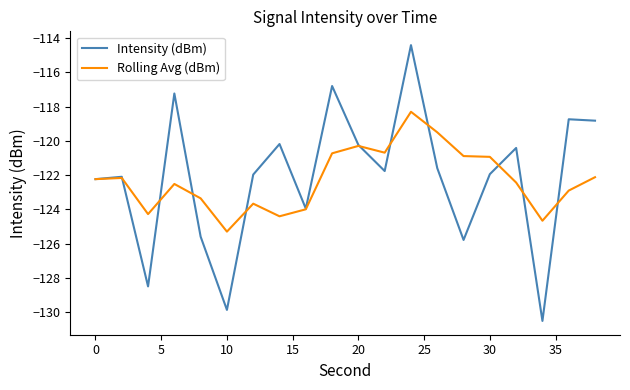

Rank the series by their maximum value, from highest to lowest.

Intensity (dBm), Rolling Avg (dBm)